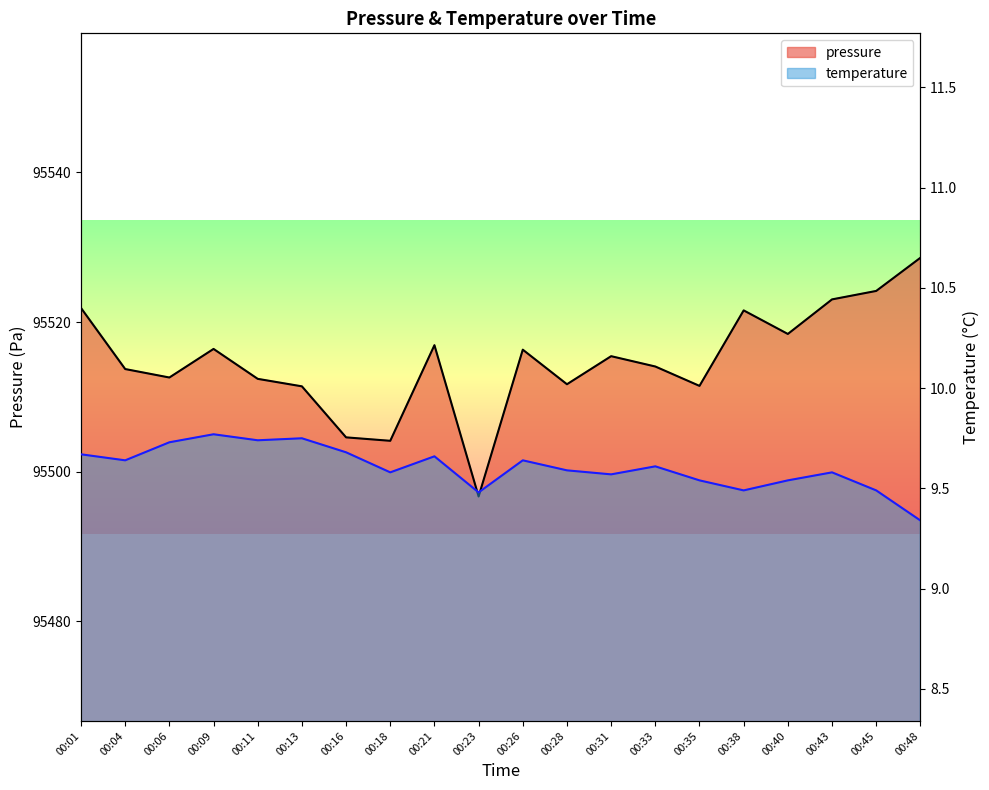

List the series in order of their peak value, highest first.

pressure, temperature